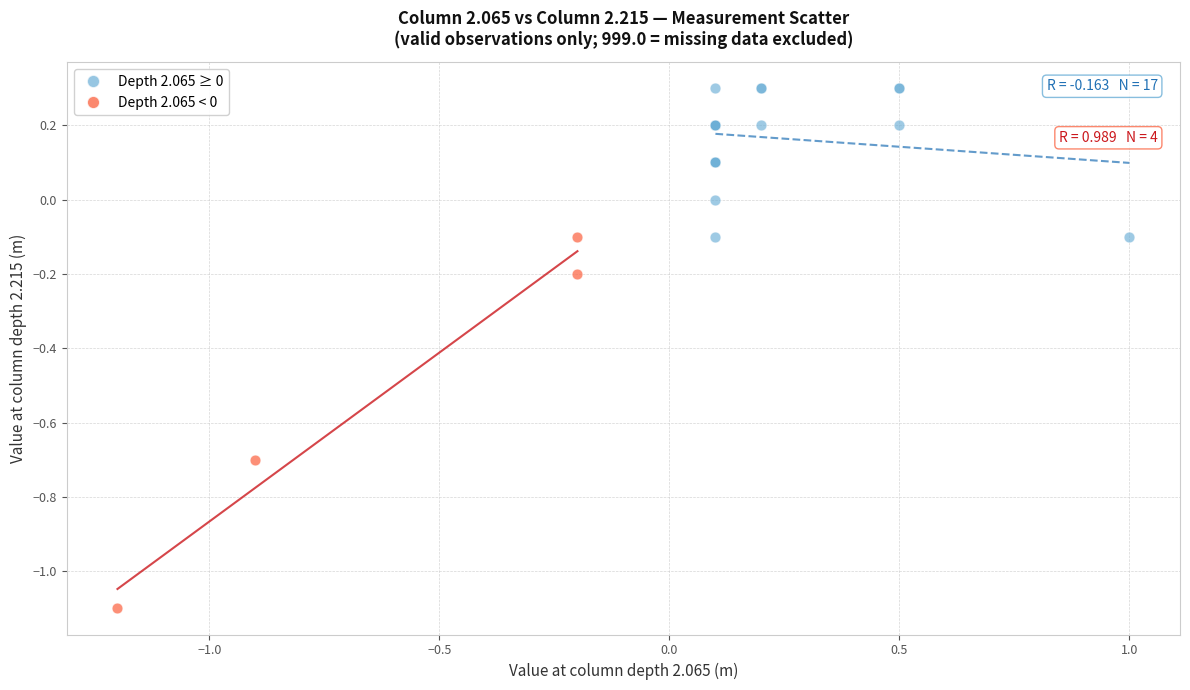

Which series contains the highest Y value?

Depth 2.065 ≥ 0